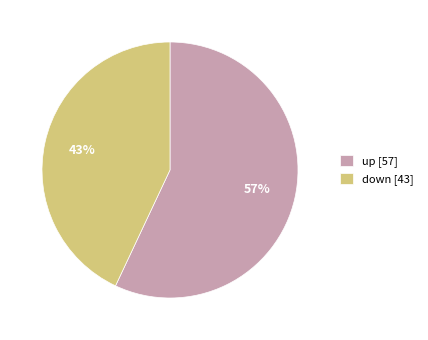

The down slice represents 43% of the pie. True or false?

True